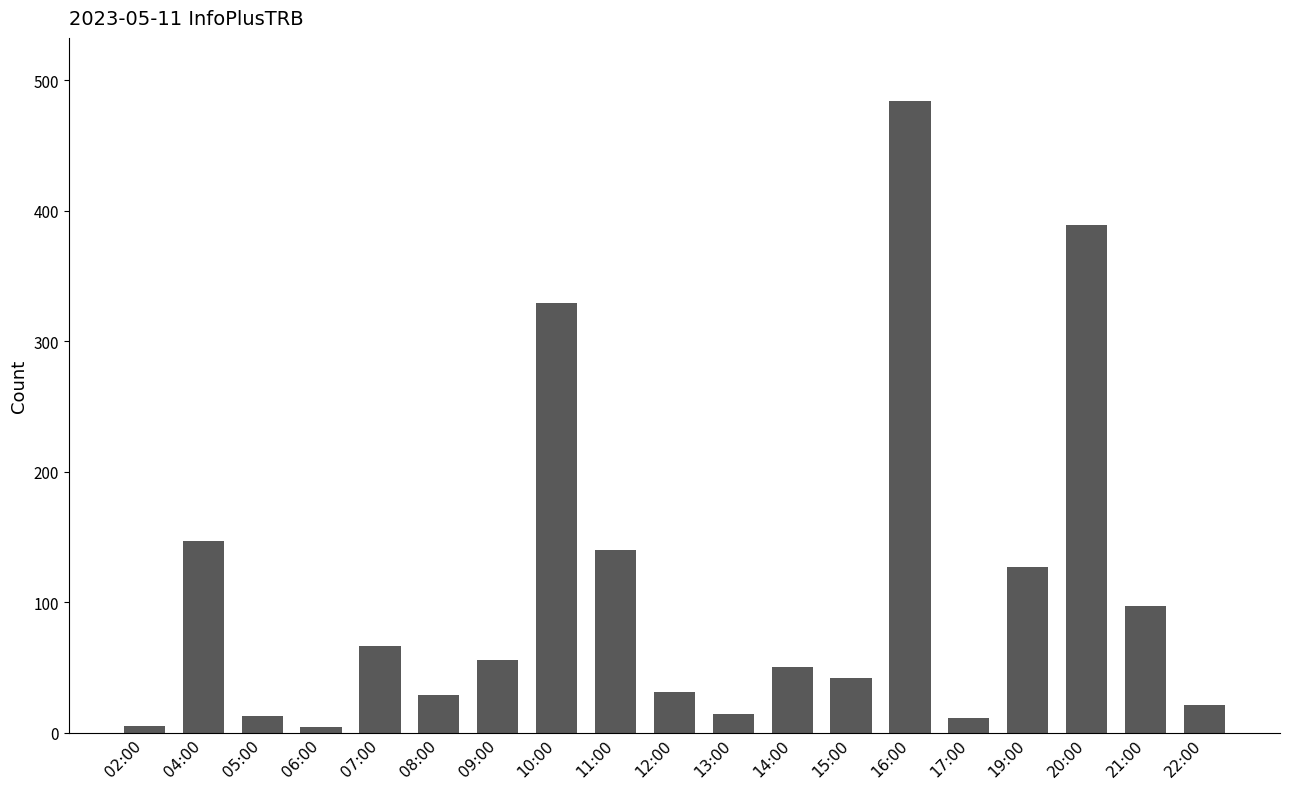

At which label does the data first exceed 50?

04:00